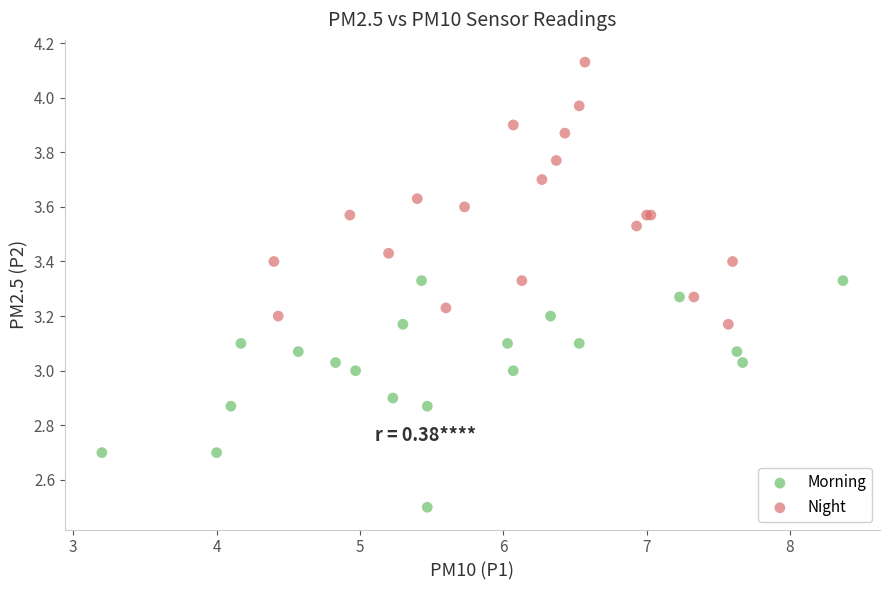

Which series has the largest Y range (max minus min)?

Night